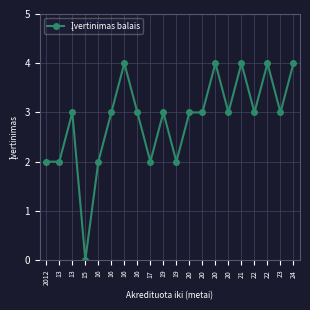

Between 20 and 20, which is larger?

20